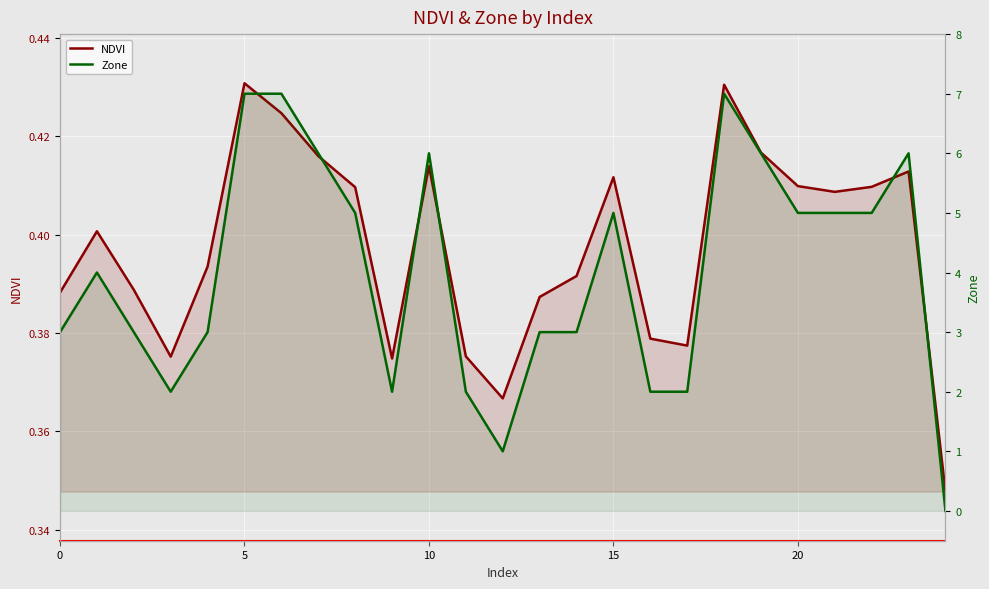

What is the label of the 8th point from the left?

7